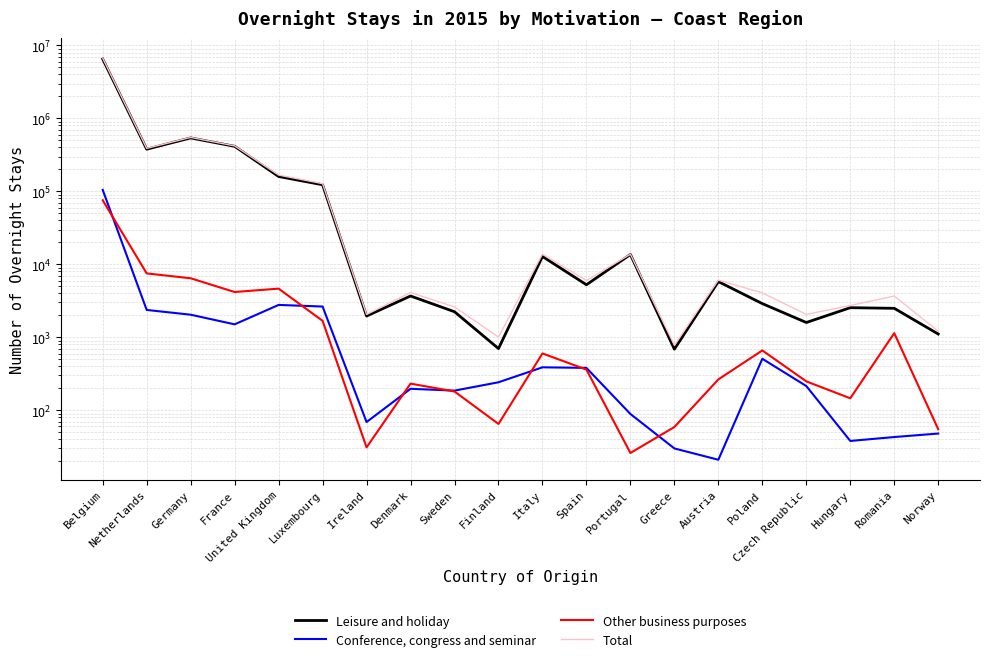

What are all the series names shown in the legend?

Leisure and holiday, Conference, congress and seminar, Other business purposes, Total